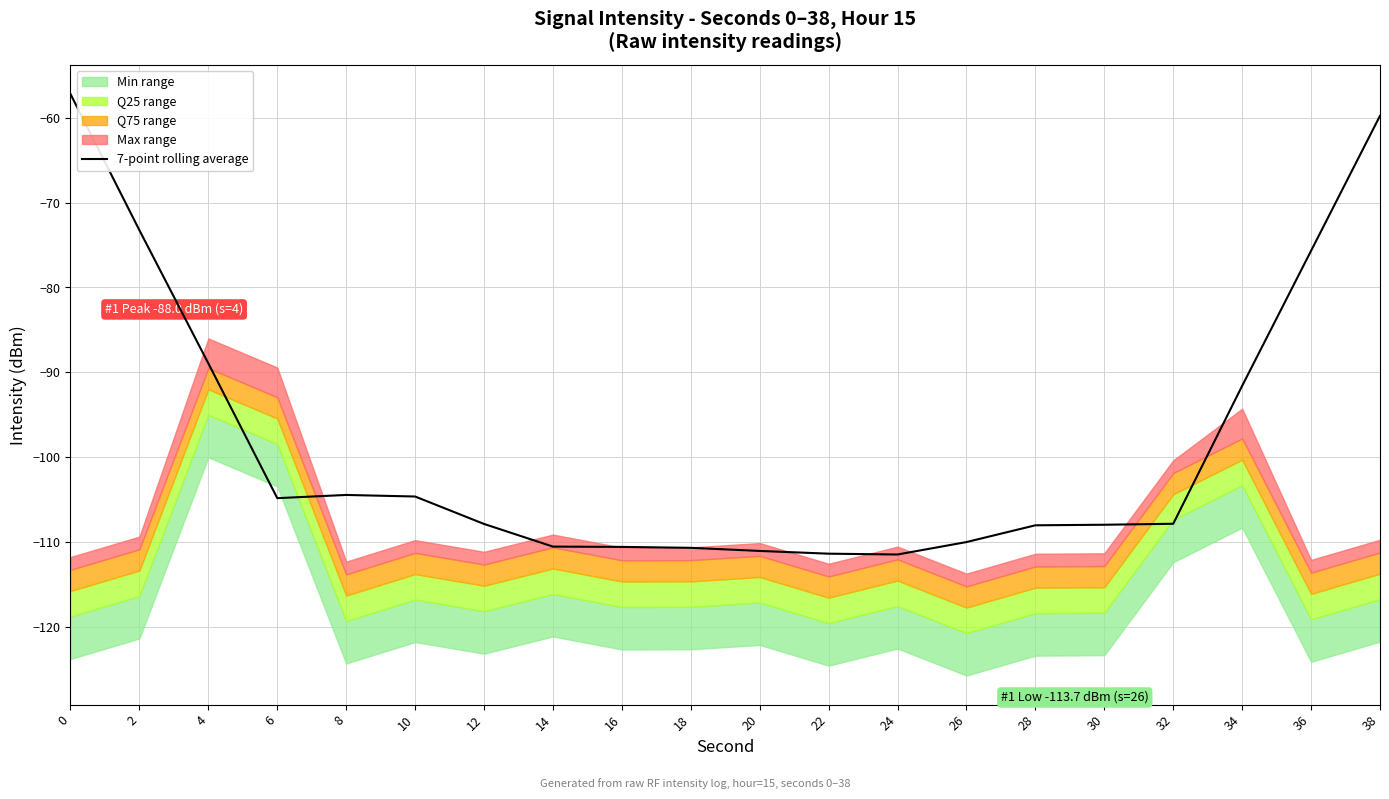

What is the difference between the maximum and minimum values?

54.2